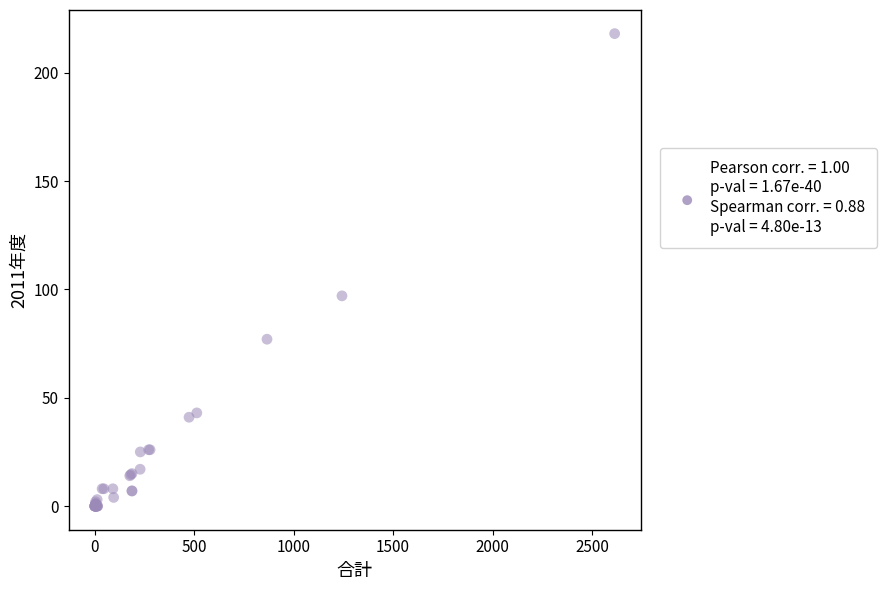

What Y value in the scatter plot is closest to 109?

97.0